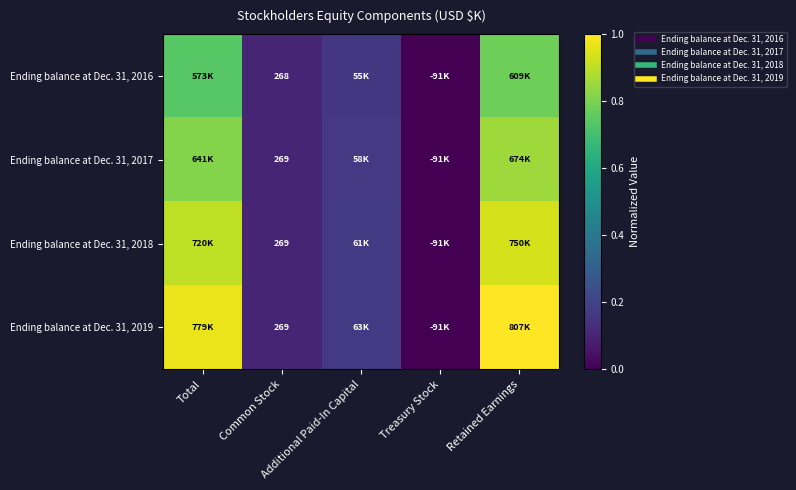

How many positive values does the Ending balance at Dec. 31, 2017 series have?

4